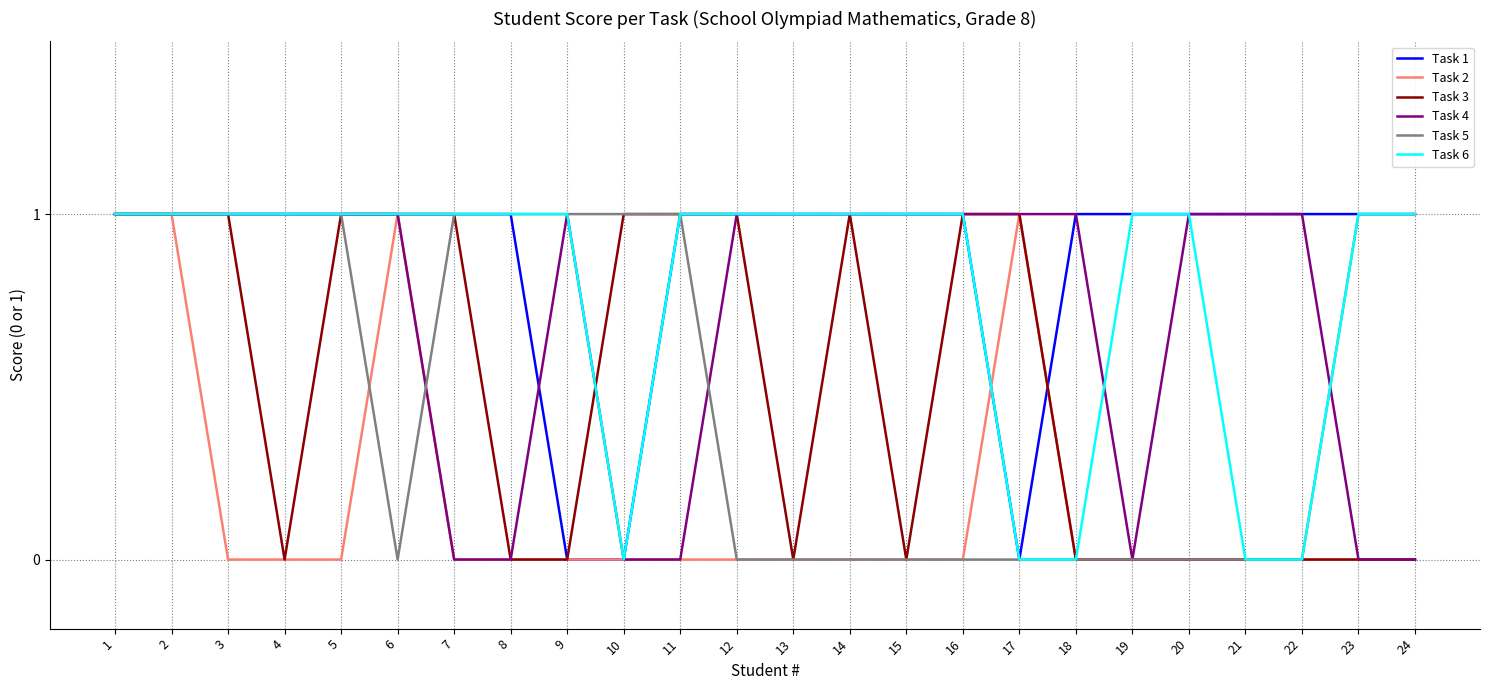

Which series has the largest total across all categories?

Task 1